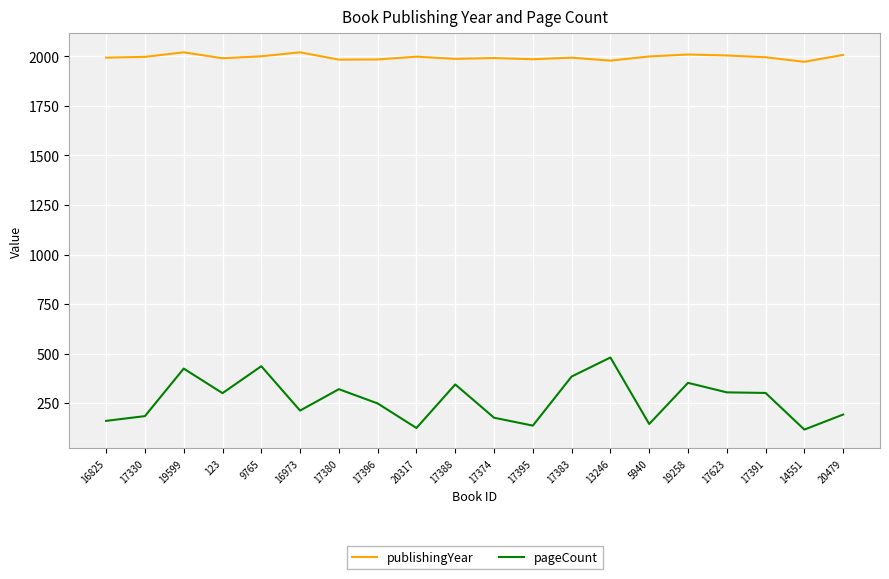

What are all the series names shown in the legend?

publishingYear, pageCount